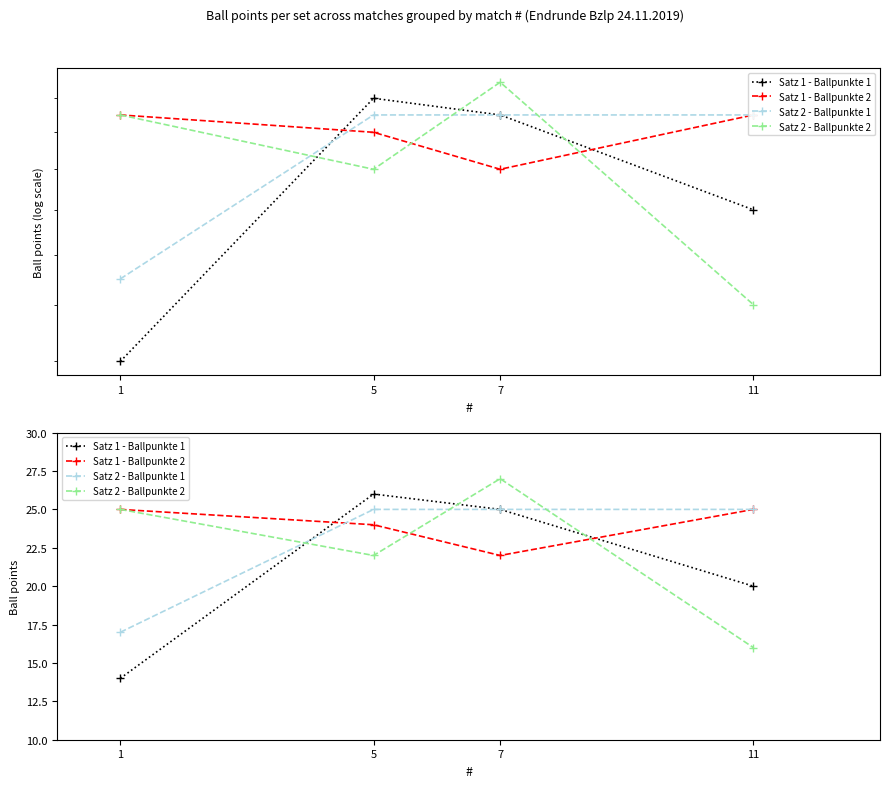

Reading right to left, what are all the values shown in this chart?

Satz 1 - Ballpunkte 1: 20	25	26	14
Satz 1 - Ballpunkte 2: 25	22	24	25
Satz 2 - Ballpunkte 1: 25	25	25	17
Satz 2 - Ballpunkte 2: 16	27	22	25